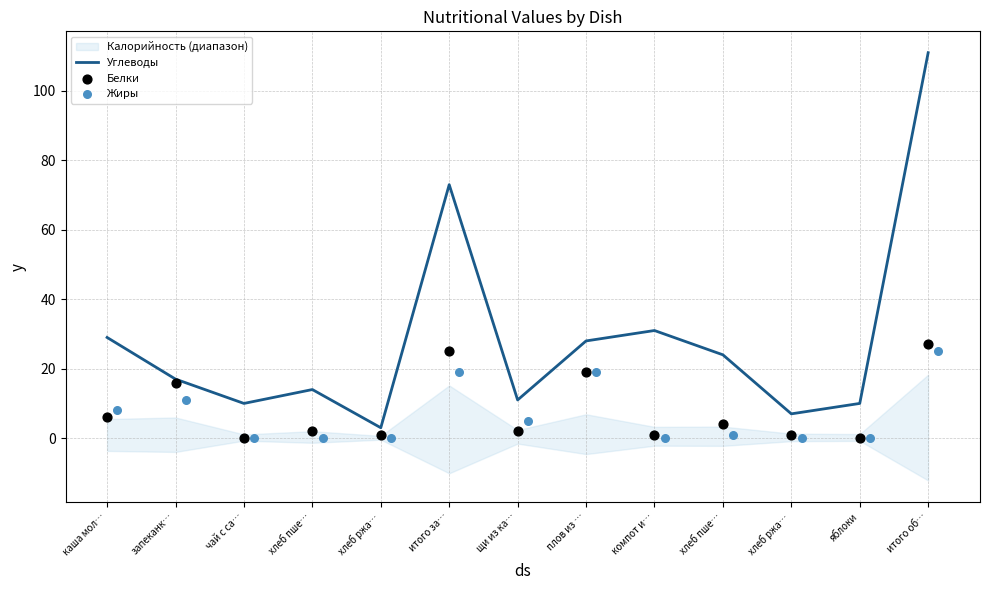

At how many categories does at least one series exceed 36?

2